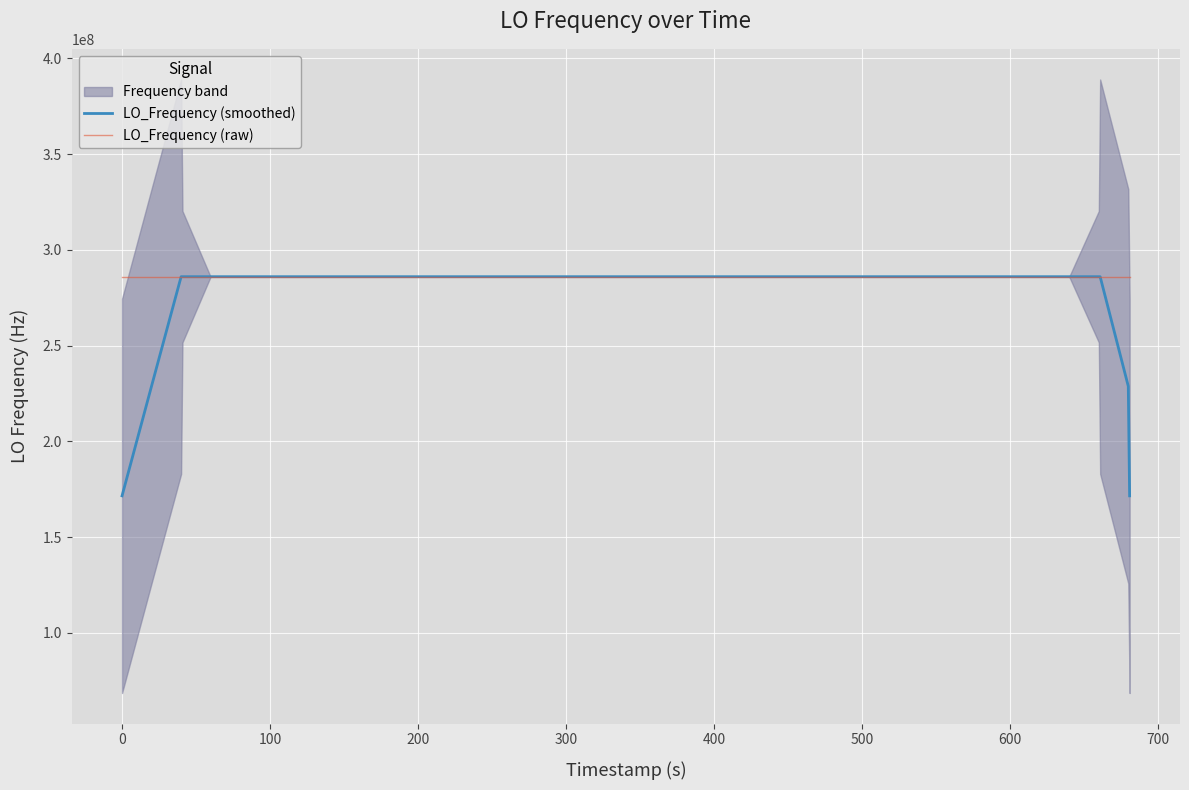

What is the maximum value shown in the chart?

286047004.4